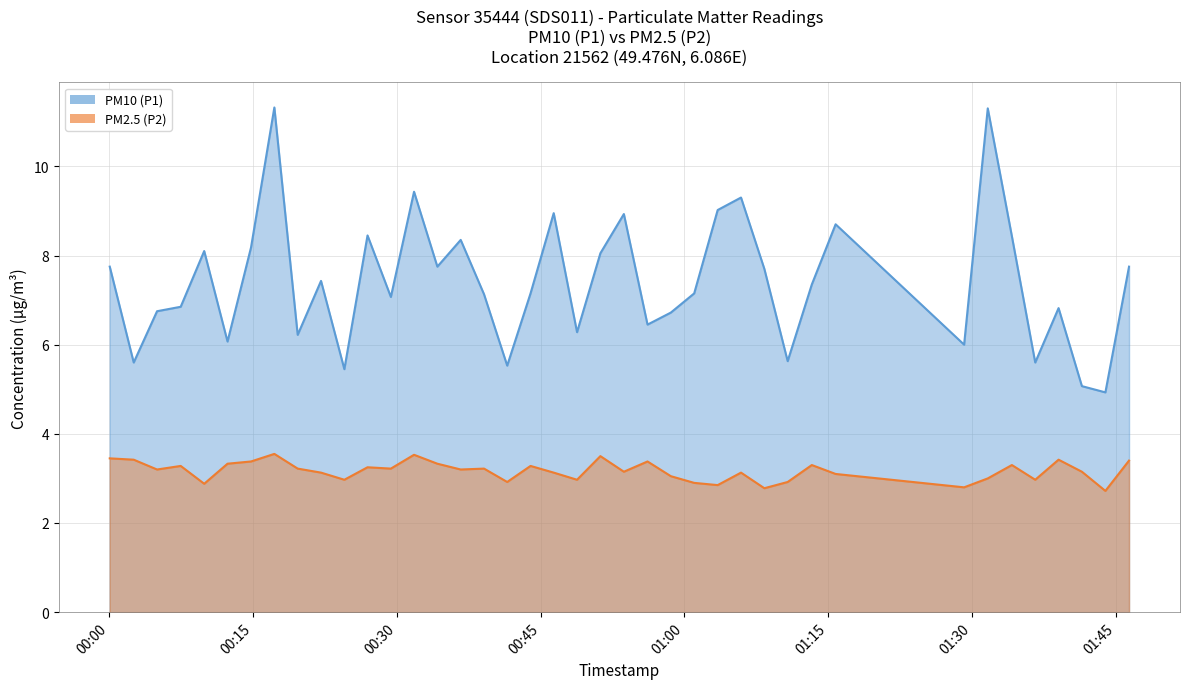

What is the difference between the PM10 (P1) values at 2023-05-29T01:15:46 and 2023-05-29T00:09:55?

0.6